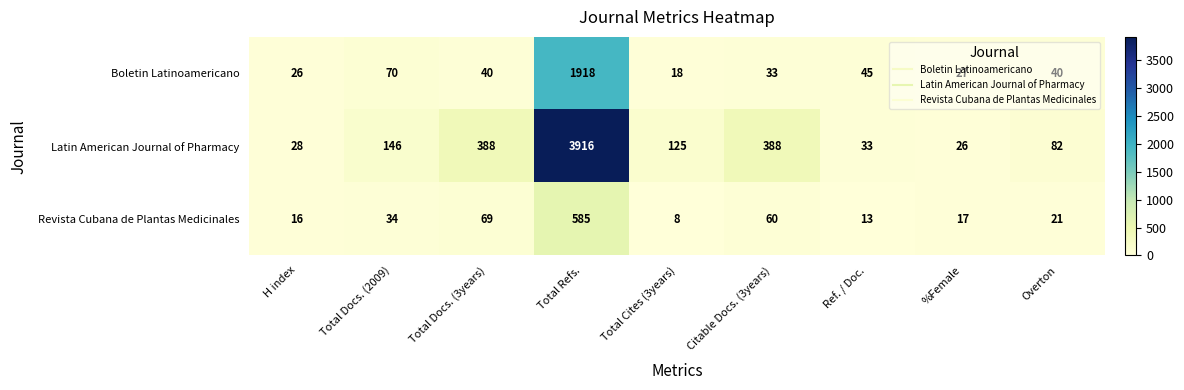

What is the sum of the Latin American Journal of Pharmacy values at H index and Citable Docs. (3years)?

416